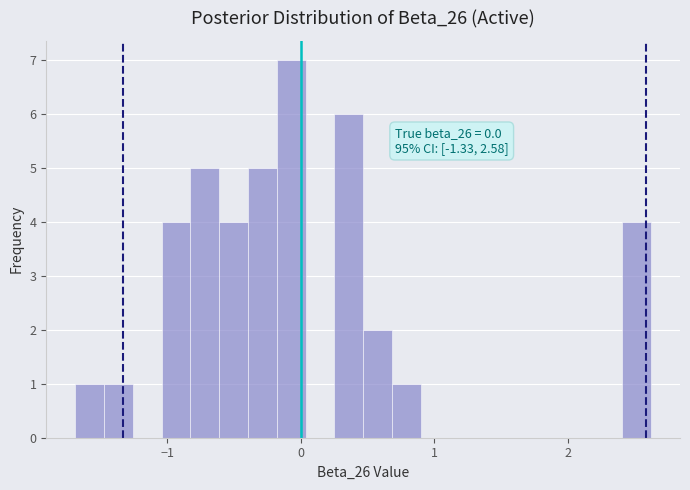

Around what value on the x-axis is the tallest bar? Give the approximate position of its centre, as read against the axis.

-0.1